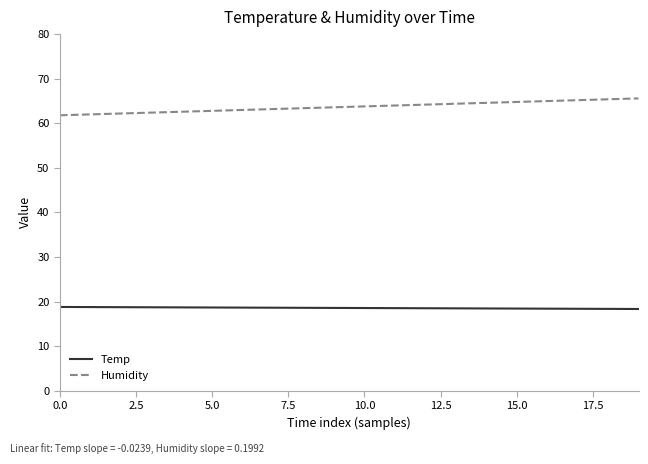

True or false: Temp and Humidity cross at least once.

False